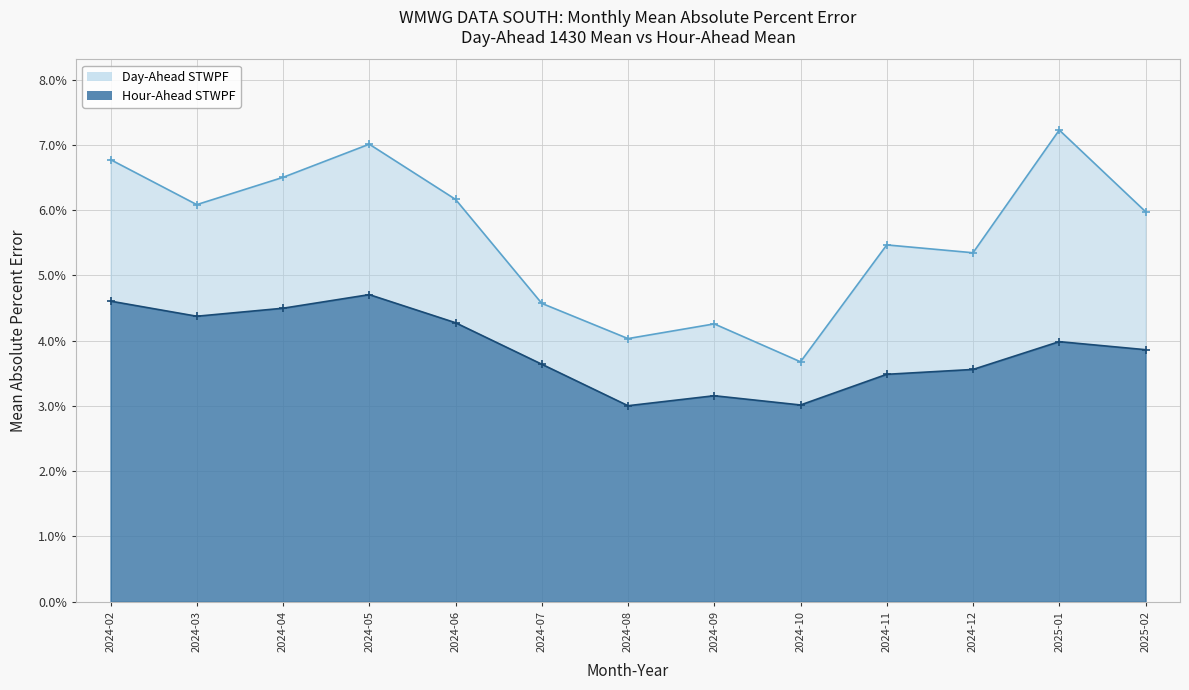

Is the value of Day-Ahead STWPF at 2024-08 greater than the value of Hour-Ahead STWPF at 2024-08?

Yes